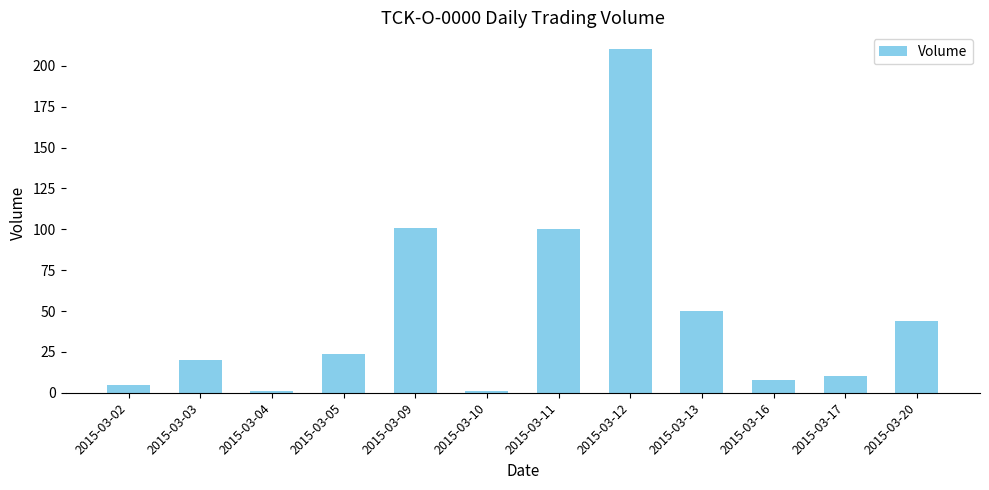

How many categories are shown in the chart?

12